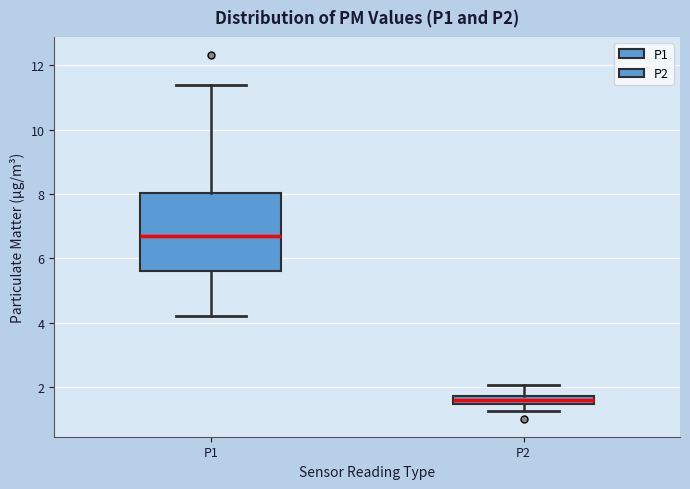

Where is the lower edge of the box for P1 on the y-axis? The values are not printed on the chart, so give them approximately, as read against the axis.

5.6